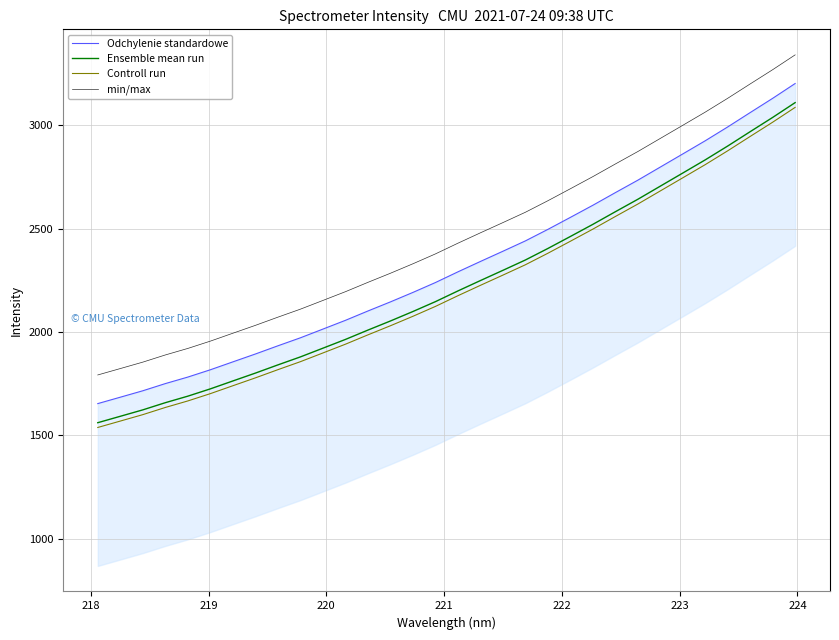

Count the number of categories in the chart.

32